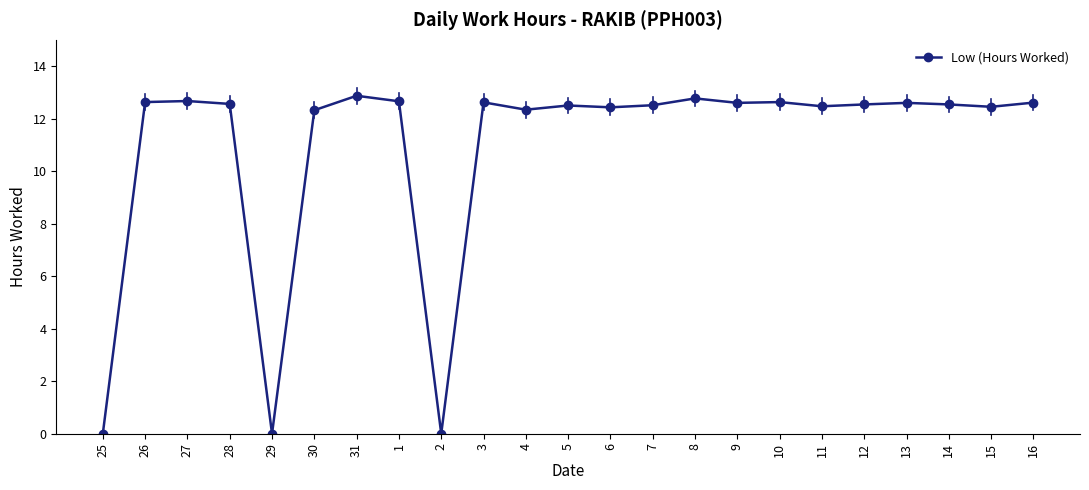

How many distinct data groups are displayed?

1